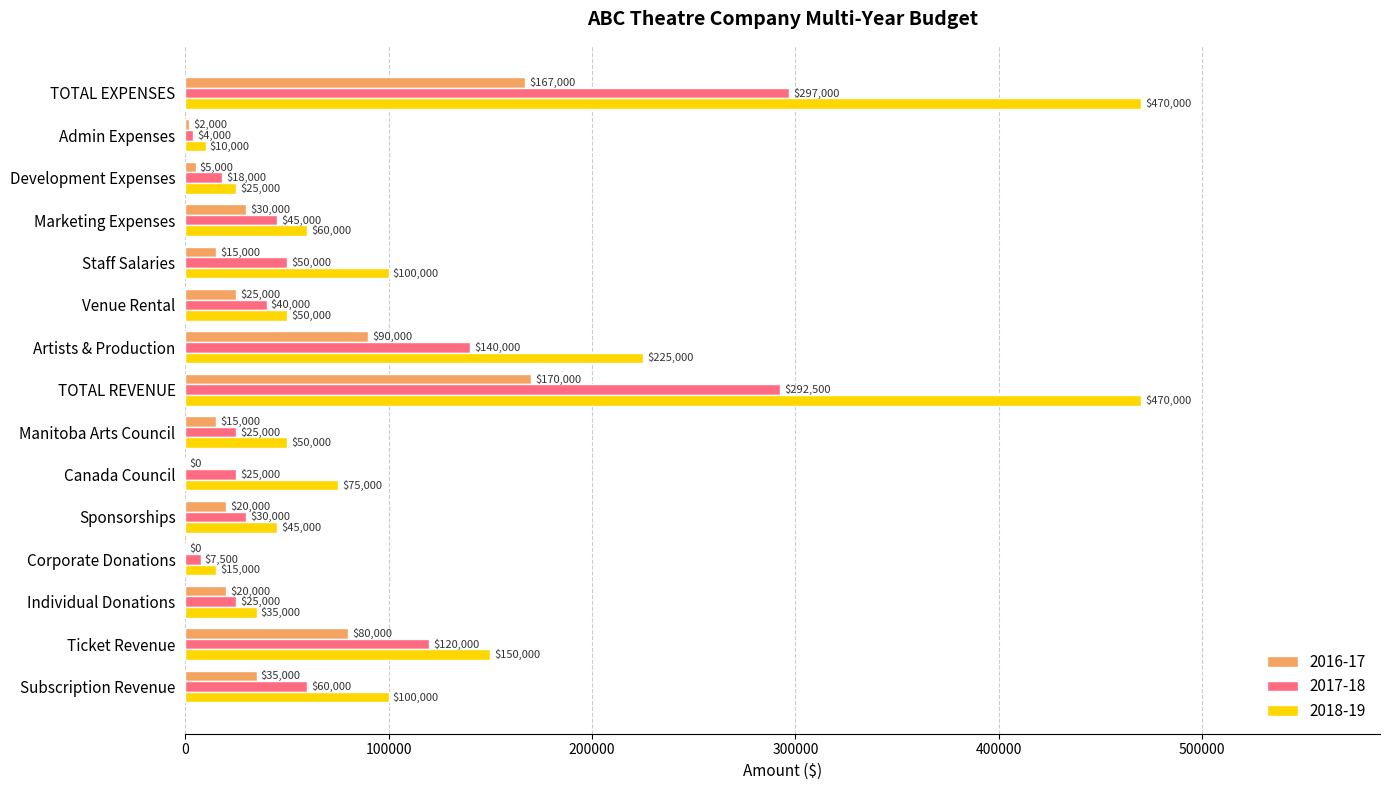

What is the sum of the 2018-19 values at Sponsorships and Corporate Donations?

60000